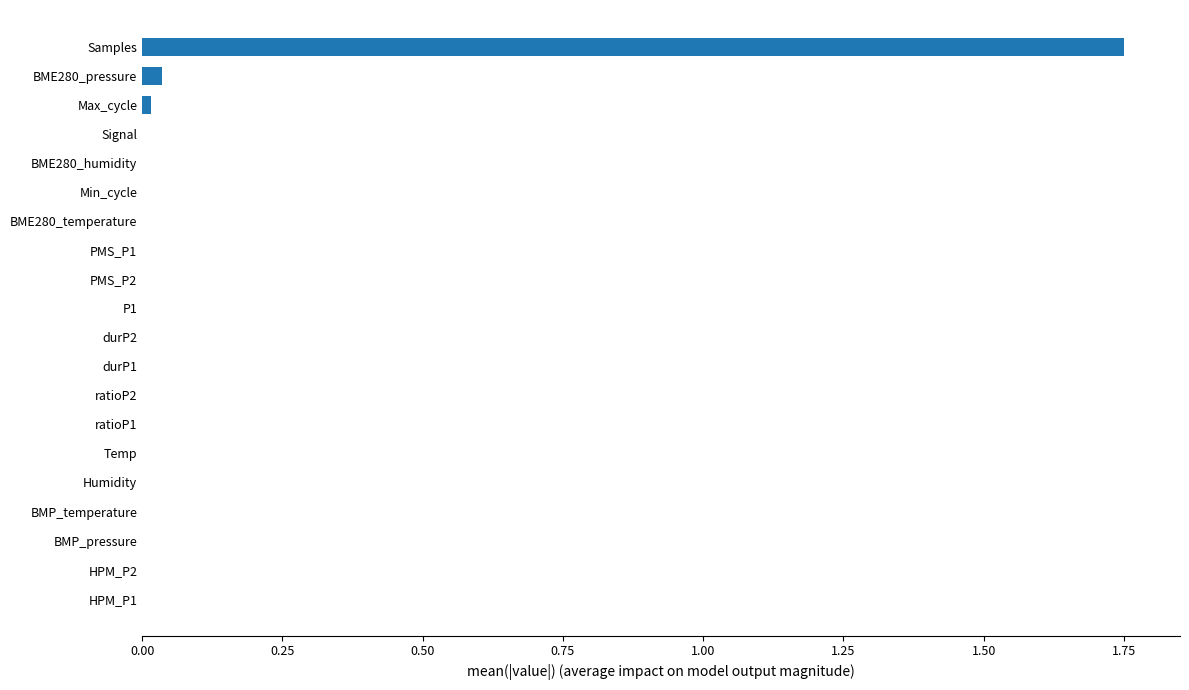

Is it true that the value at durP1 is -1.1?

False